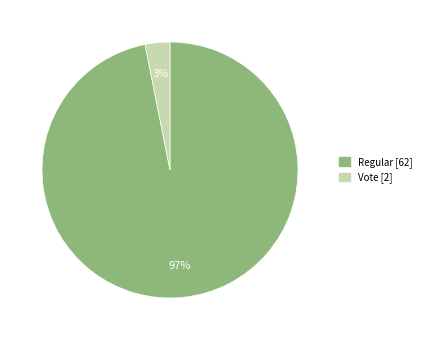

Which category has the biggest portion of the pie?

Regular [62]